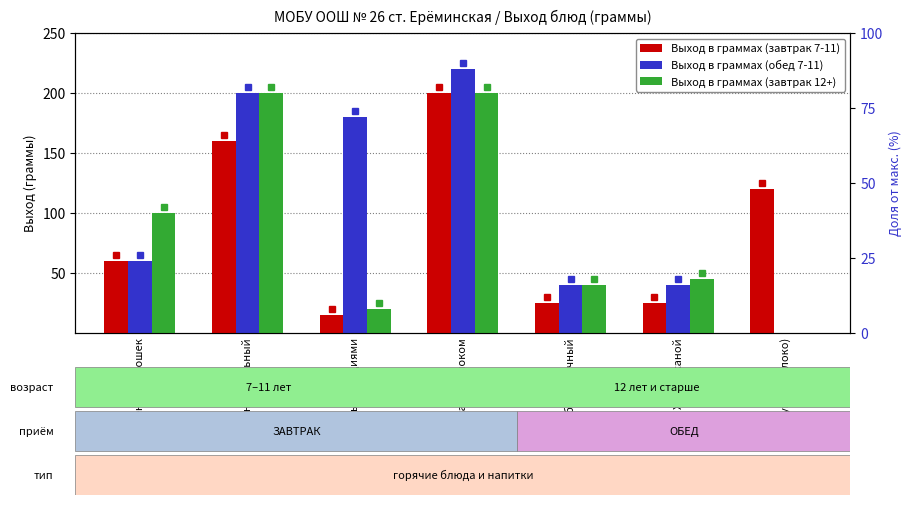

What is the value of the Выход в граммах (обед 7-11) bar at the 6th from the left?

40